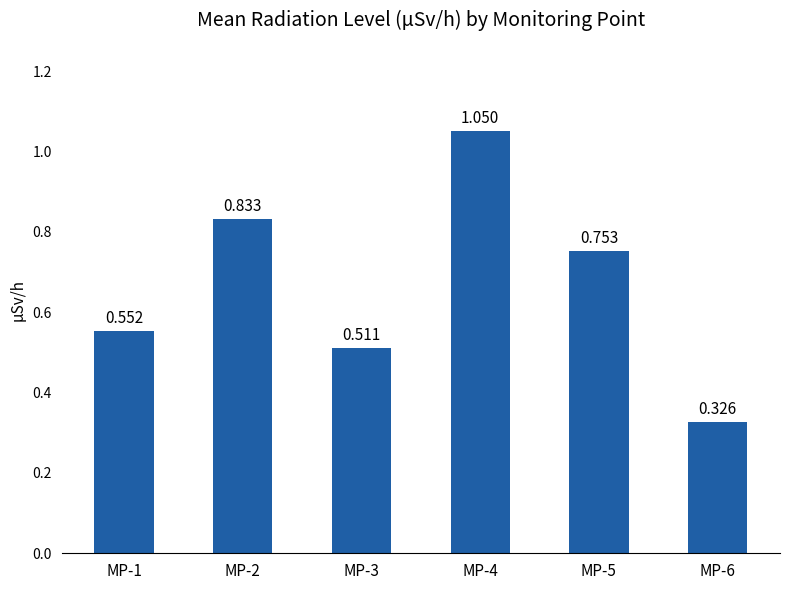

What is the greatest value displayed?

1.1